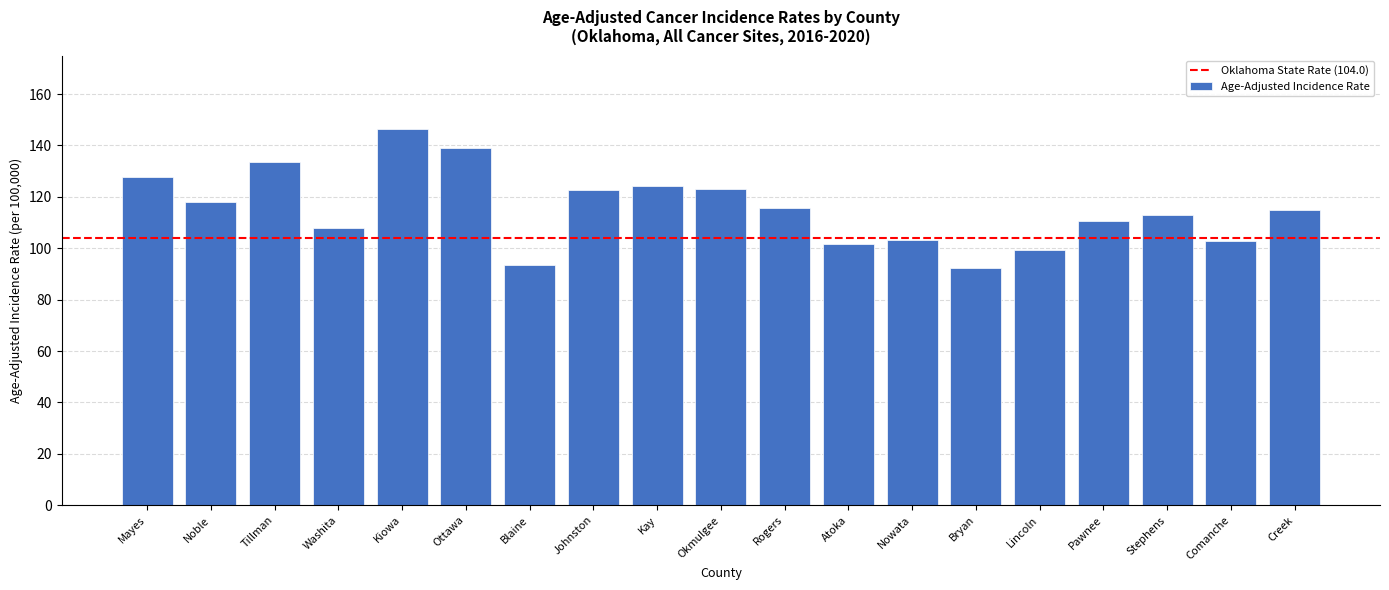

What is the minimum value shown in the chart?

92.3